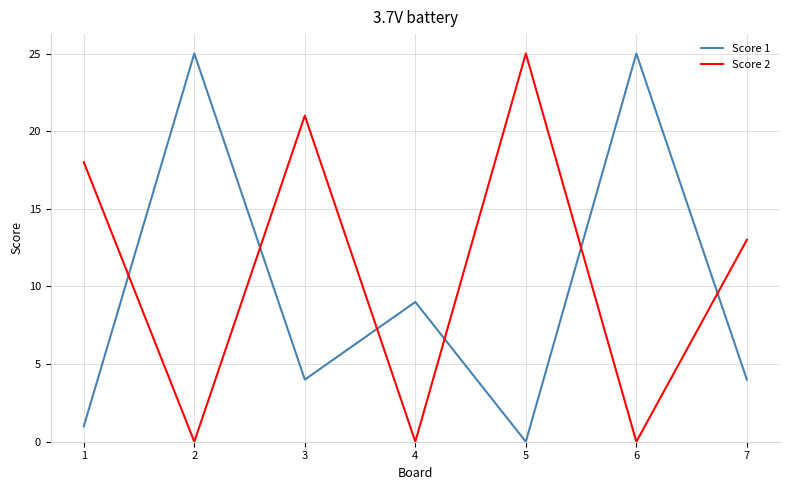

How many interior local peaks does the Score 1 series have?

3